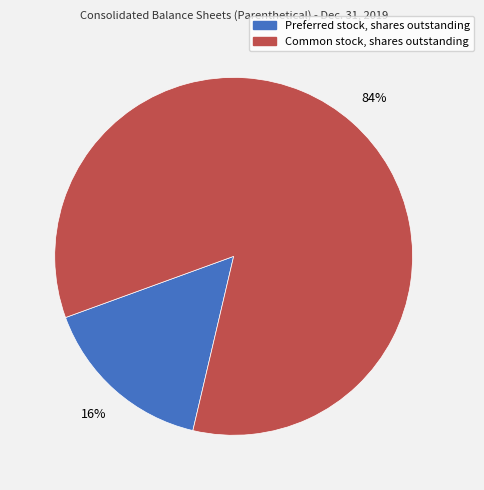

Do Preferred stock, shares outstanding and Common stock, shares outstanding together represent more than half of the pie?

Yes